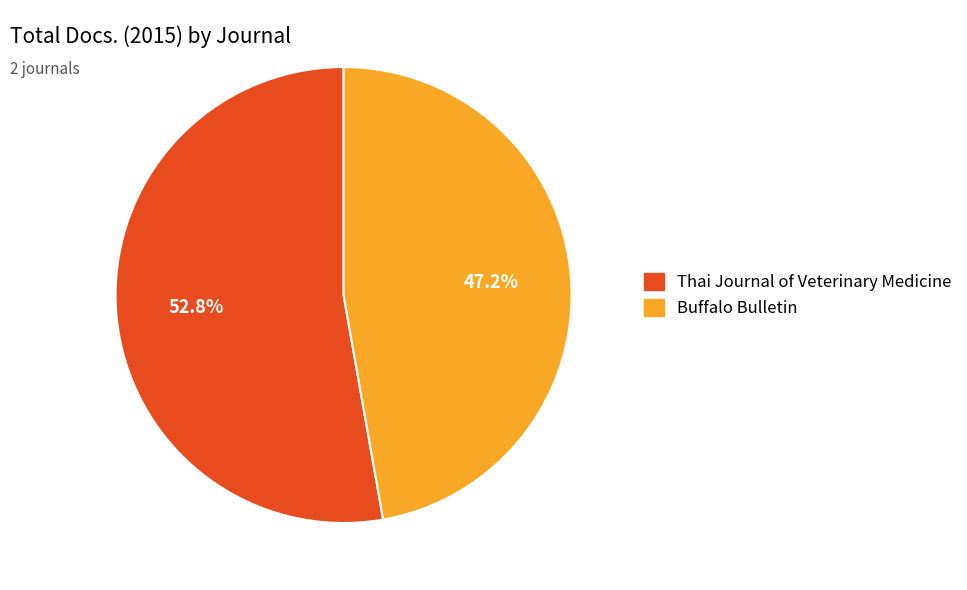

Do Buffalo Bulletin and Thai Journal of Veterinary Medicine together represent more than half of the pie?

Yes